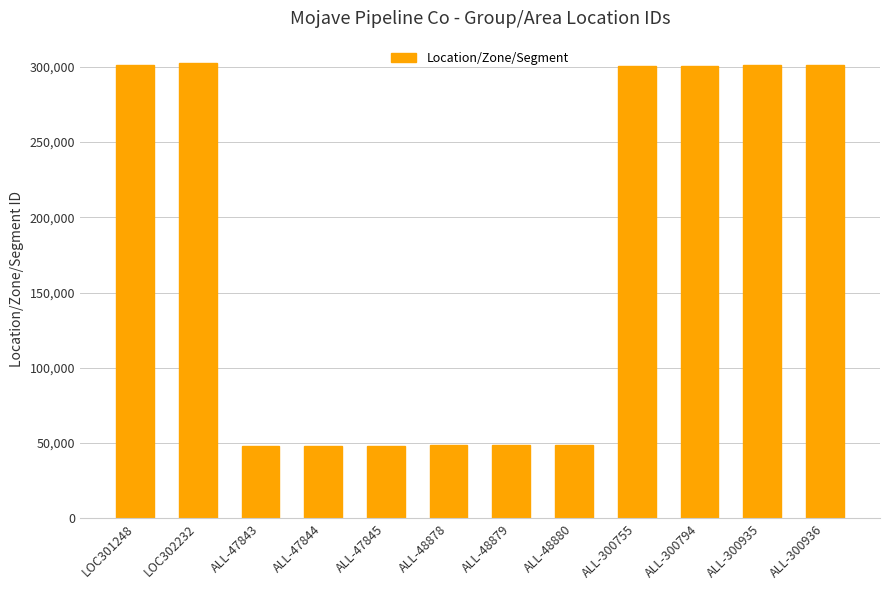

What is the smallest value displayed?

47843